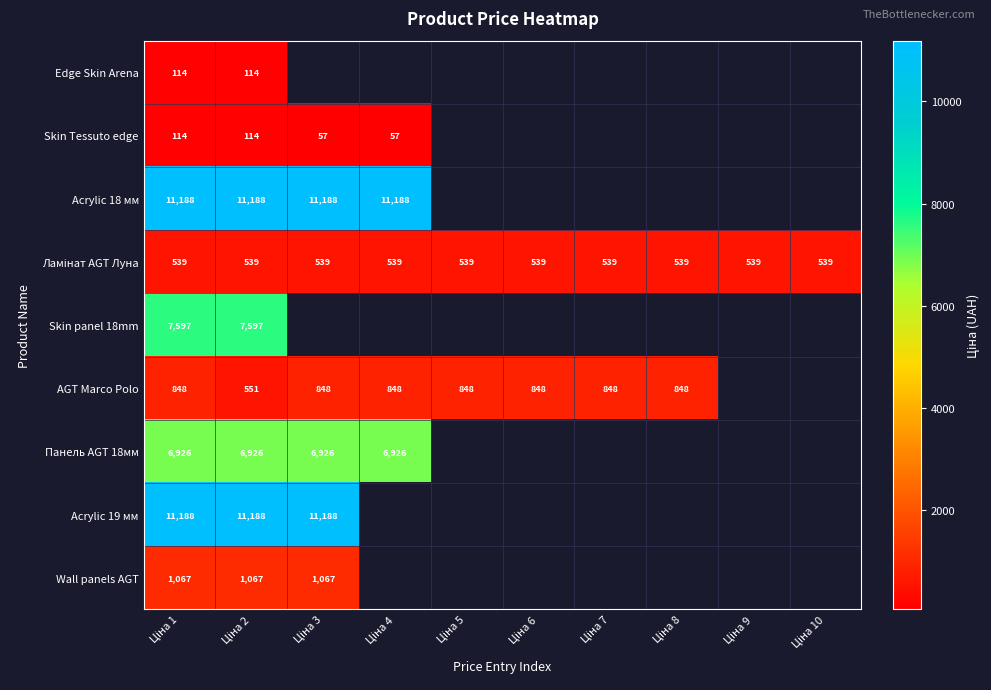

Is the value of Acrylic 18 мм at Ціна 7 greater than the value of Skin Tessuto edge at Ціна 9?

No